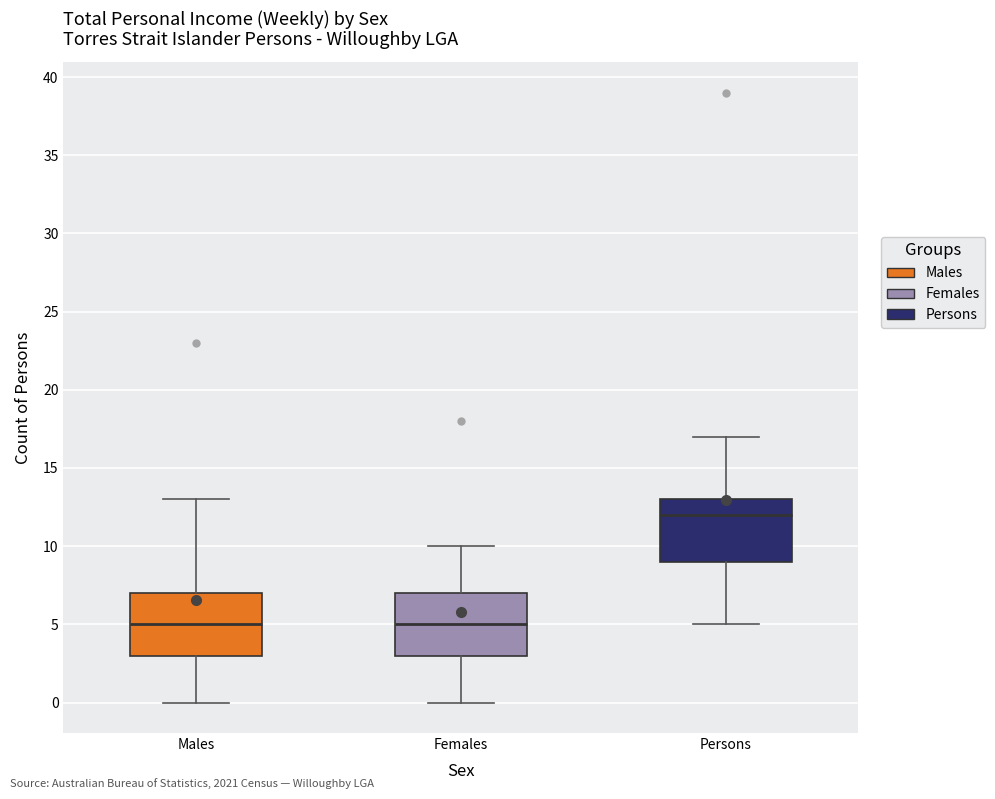

Reading left to right, read every box against the y-axis: the position of its median line, the range the box covers, and the ends of its whiskers. The values are not printed on the chart, so give them approximately, as read against the axis.

Males: median 5, box 3 to 7, whiskers 0 to 13
Females: median 5, box 3 to 7, whiskers 0 to 10
Persons: median 12, box 9 to 13, whiskers 5 to 17